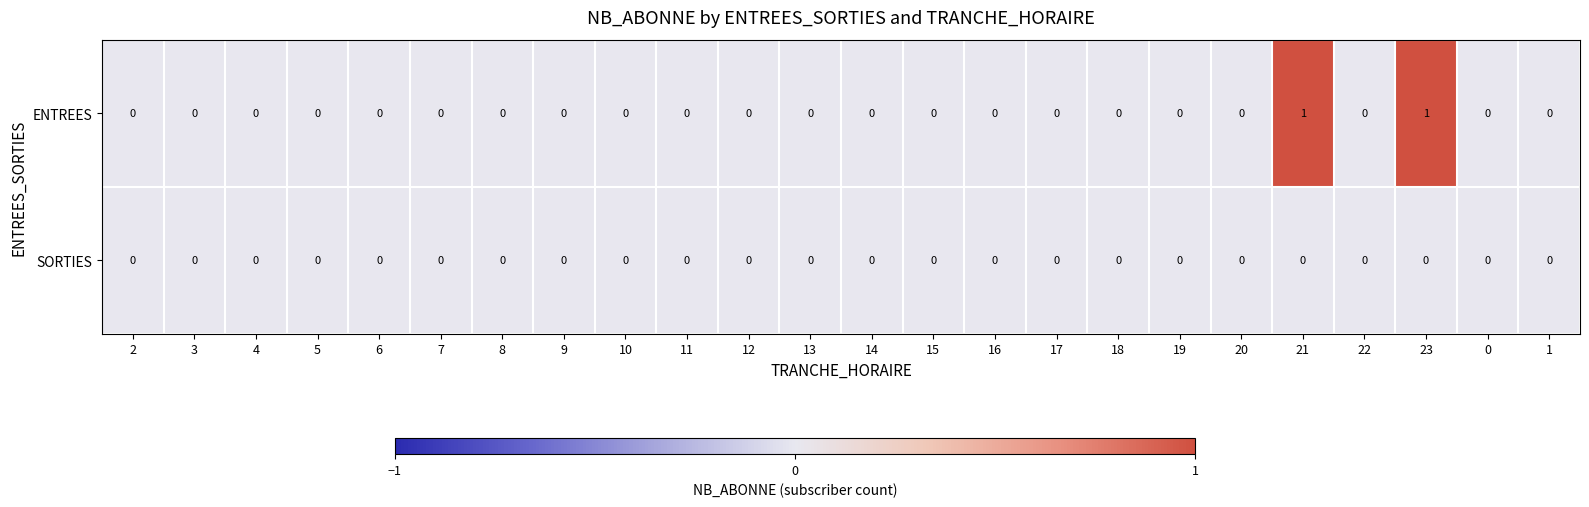

True or false: ENTREES has a value of 0 at 0.

True